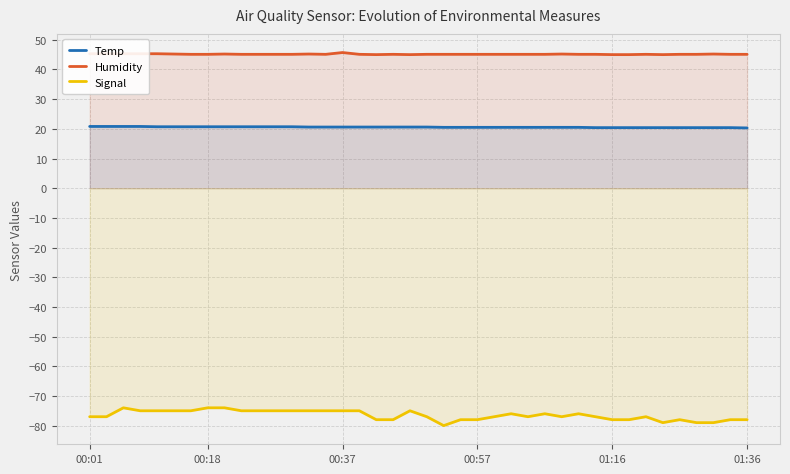

Rank the series by their average value, from highest to lowest.

Humidity, Temp, Signal